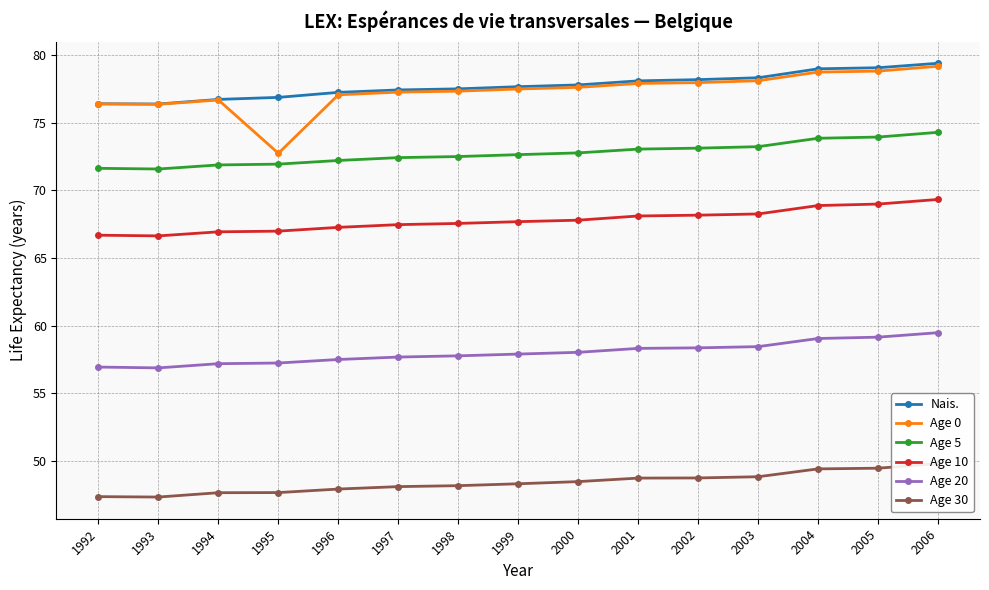

Which series has the largest total across all categories?

Nais.